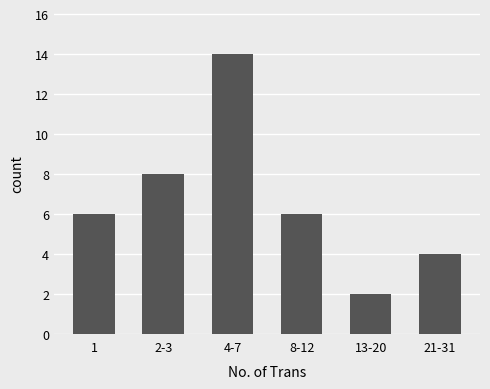

What is the difference between the maximum and minimum values?

12